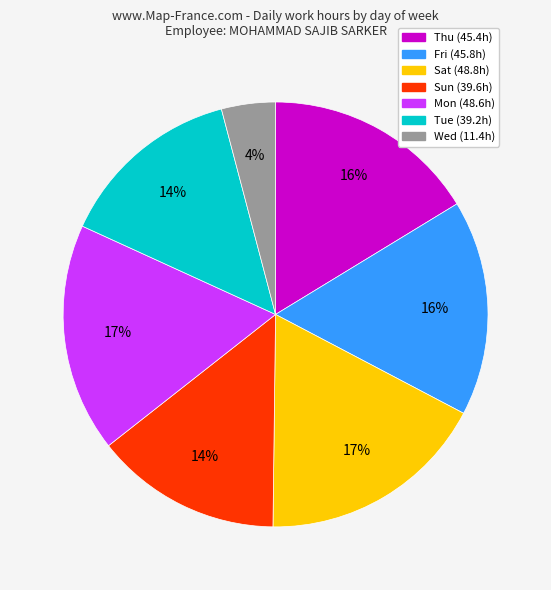

The Sat slice represents 17% of the pie. True or false?

True